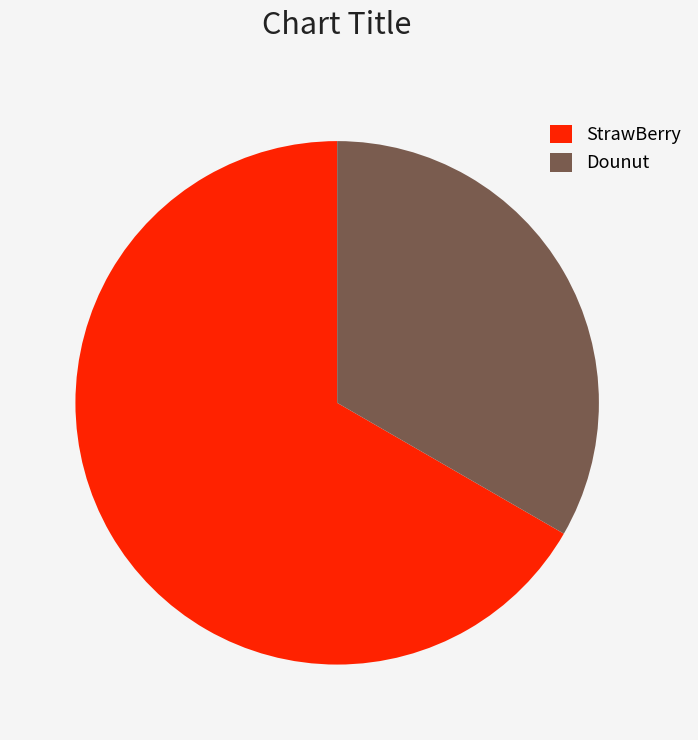

Rank the categories by value from highest to lowest.

StrawBerry, Dounut